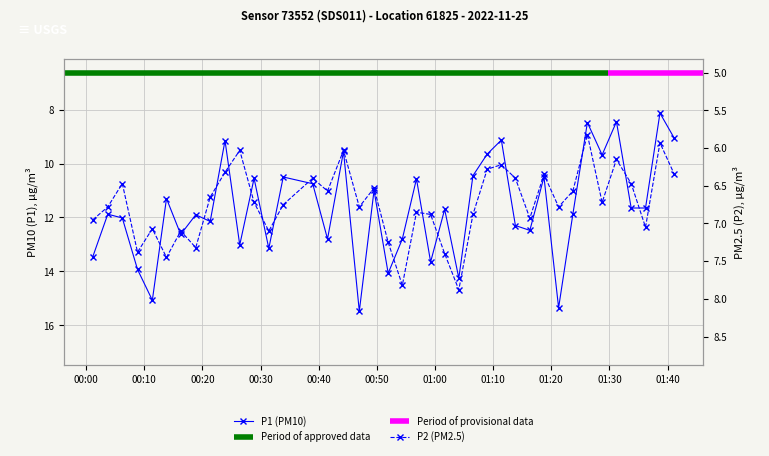

What is the maximum value for P2?

7.9